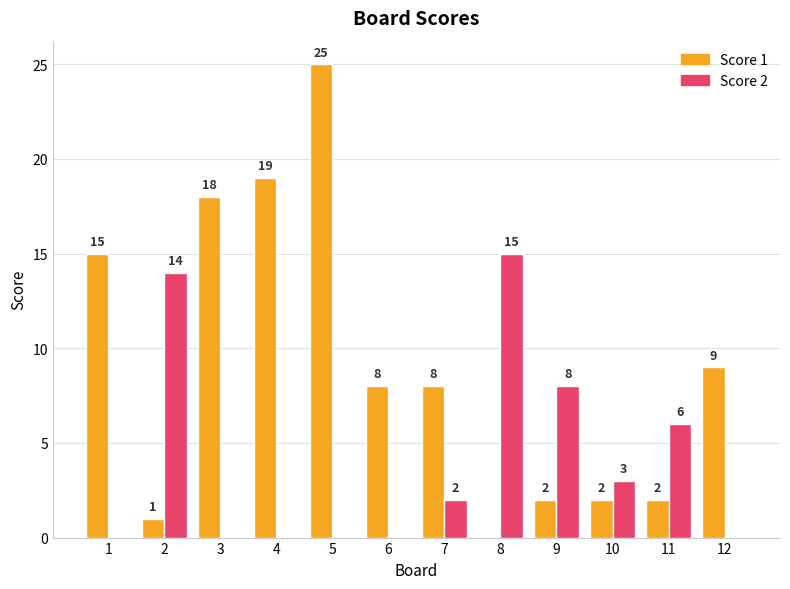

What is the average value of the Score 1 series?

9